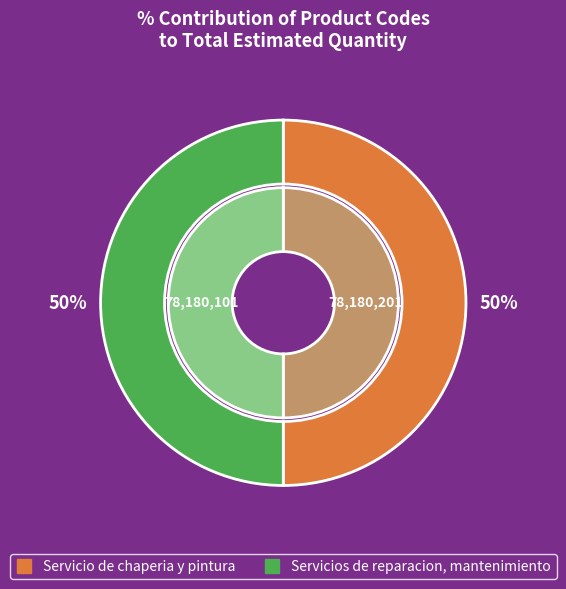

To the nearest percent, what is the average slice percentage?

50%